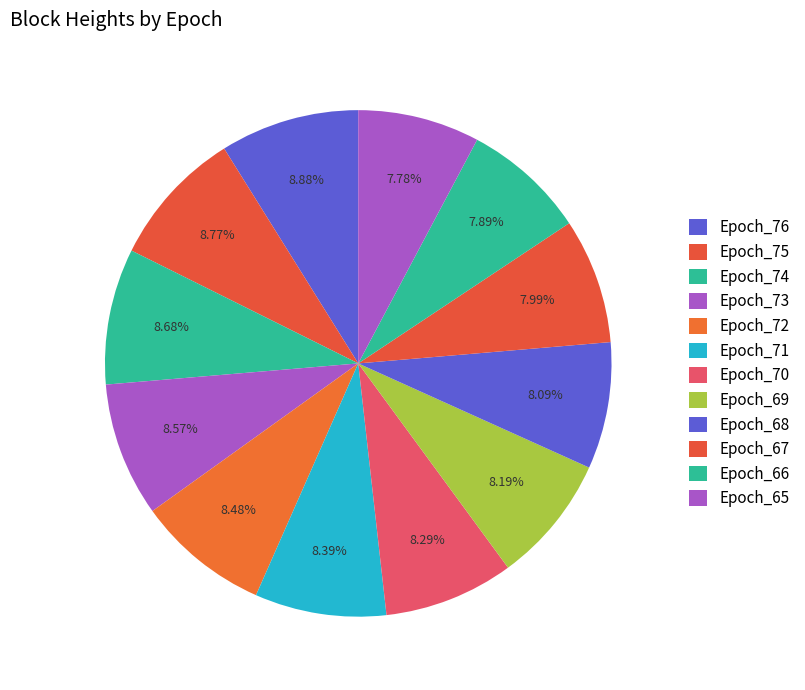

To the nearest percent, what percentage of the pie is Epoch_67?

8%